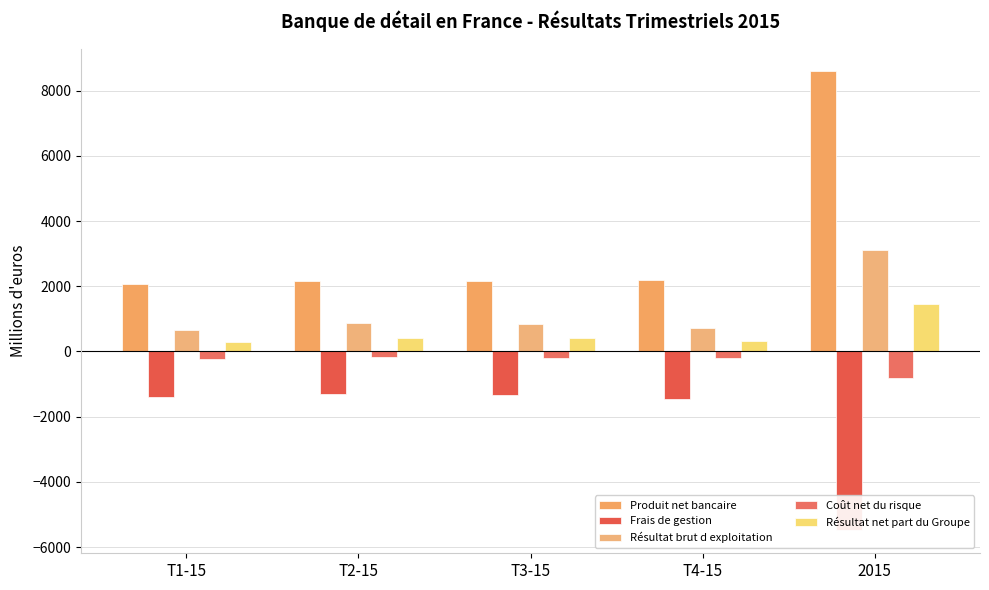

At which category is the sum across all series the highest?

2015